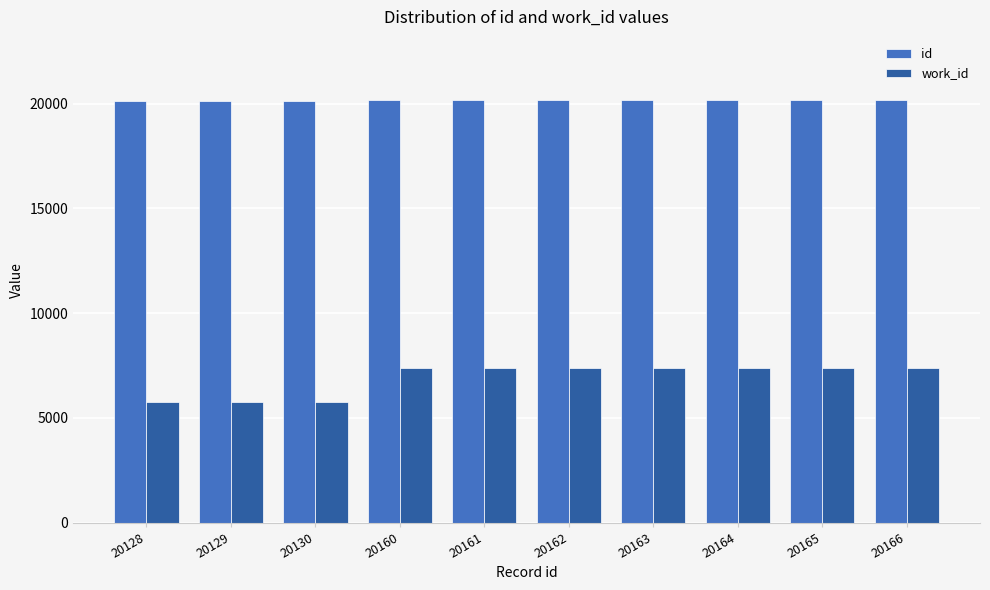

The value of id at 20166 is 34724. True or false?

False